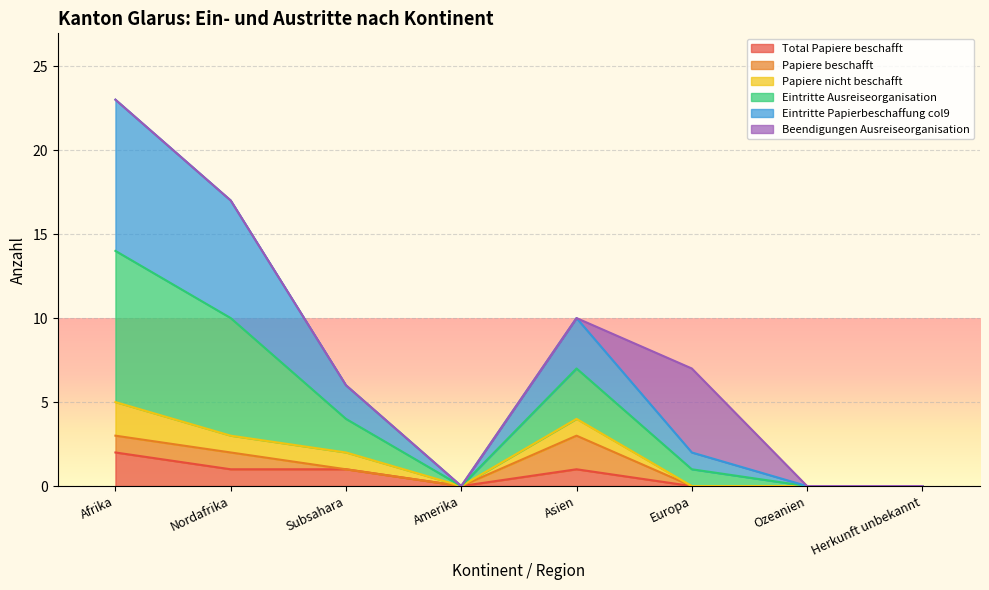

At which category is the sum across all series the highest?

Afrika